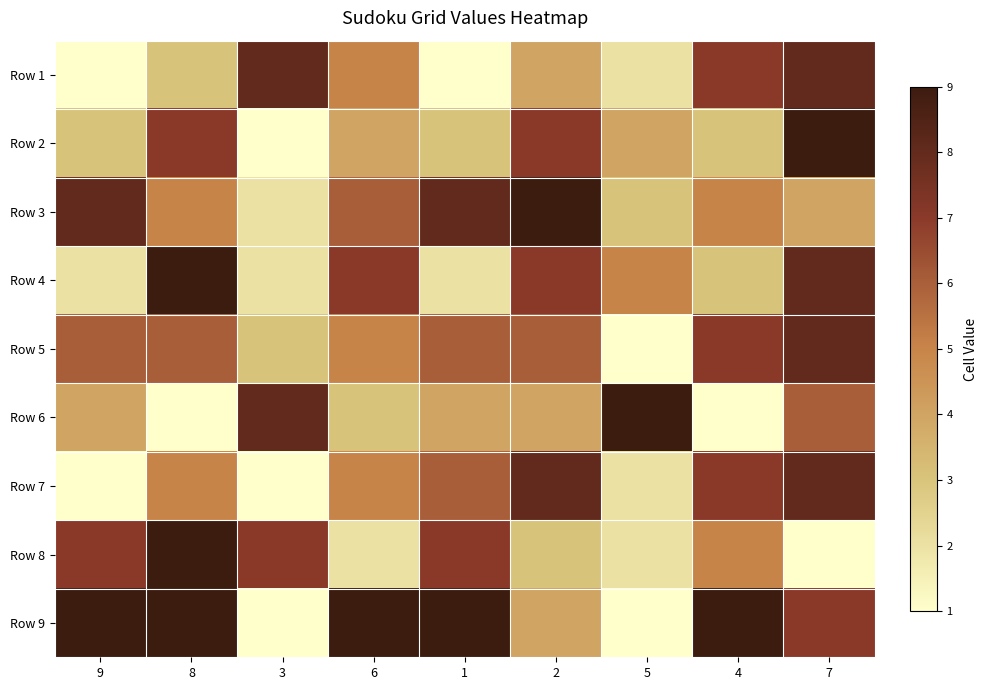

How many series are shown in this chart?

9